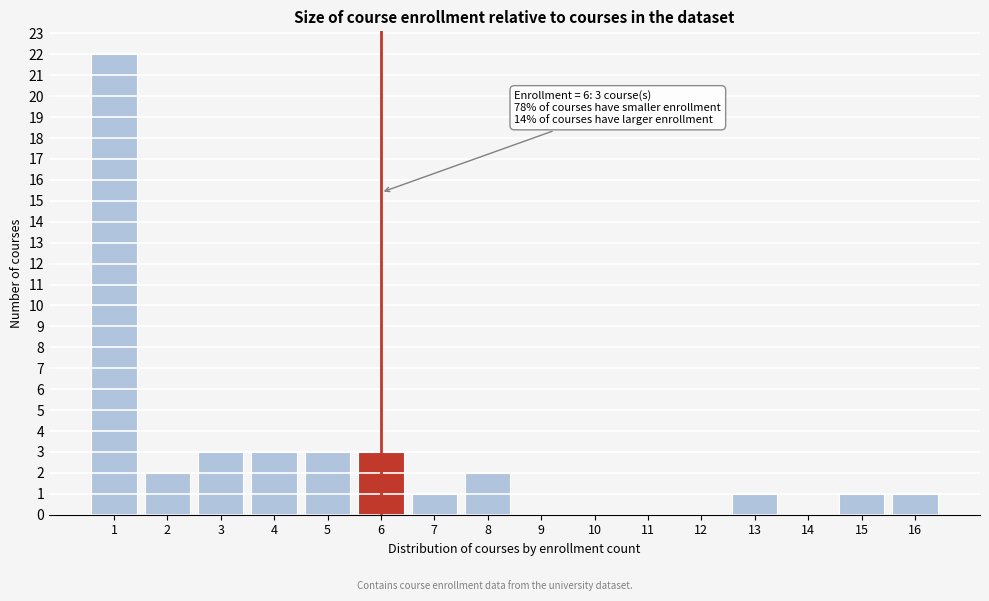

Reading left to right, extract all data points from this chart.

1=22	2=2	3=3	4=3	5=3	6=3	7=1	8=2	9=0	10=0	11=0	12=0	13=1	14=0	15=1	16=1